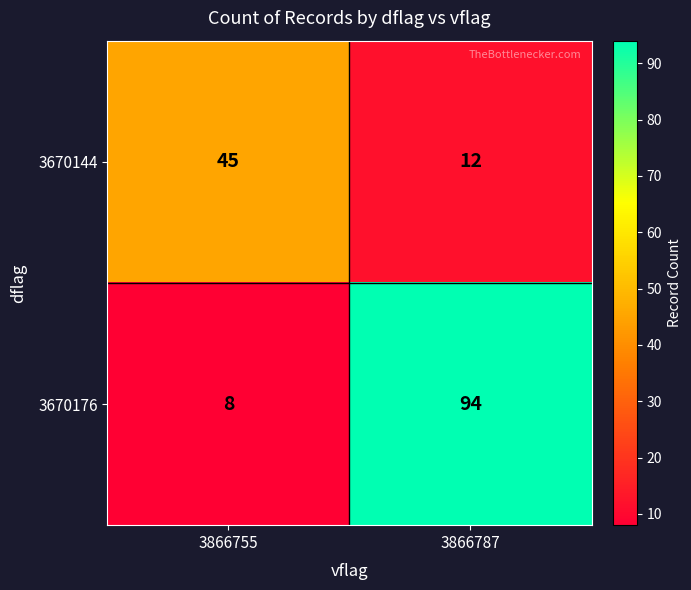

At which category does the chart reach its minimum across all series?

3866755